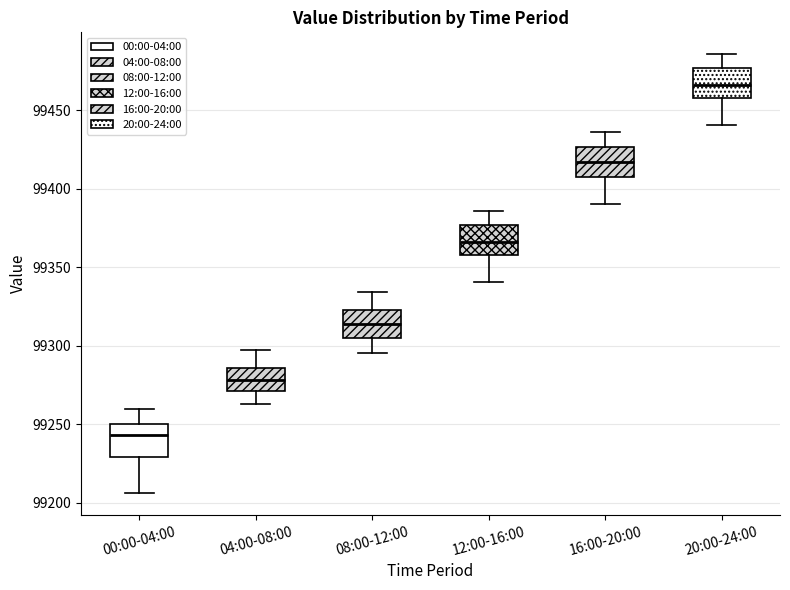

Reading left to right, read every box against the y-axis: the position of its median line, the range the box covers, and the ends of its whiskers. The values are not printed on the chart, so give them approximately, as read against the axis.

00:00-04:00: median 99245, box 99230 to 99250, whiskers 99205 to 99260
04:00-08:00: median 99280, box 99270 to 99285, whiskers 99265 to 99295
08:00-12:00: median 99315, box 99305 to 99325, whiskers 99295 to 99335
12:00-16:00: median 99365, box 99360 to 99375, whiskers 99340 to 99385
16:00-20:00: median 99415, box 99410 to 99425, whiskers 99390 to 99435
20:00-24:00: median 99465, box 99460 to 99475, whiskers 99440 to 99485